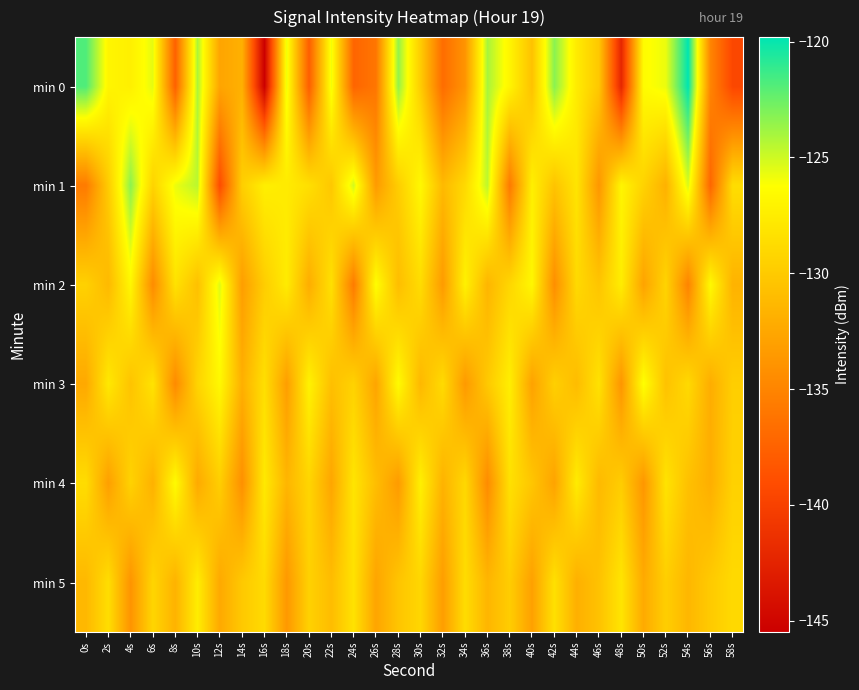

Reading left to right, what are all the values shown in this chart?

min 0: 0s=-121.8	2s=-126.9	4s=-127.3	6s=-125.6	8s=-137.6	10s=-124.2	12s=-132.7	14s=-131.8	16s=-145.5	18s=-125.7	20s=-137.8	22s=-125.9	24s=-137.3	26s=-136.0	28s=-123.6	30s=-129.8	32s=-136.7	34s=-133.9	36s=-124.1	38s=-126.9	40s=-130.6	42s=-123.3	44s=-127.6	46s=-130.2	48s=-142.2	50s=-126.4	52s=-125.8	54s=-119.8	56s=-135.0	58s=-139.5
min 1: 0s=-135.7	2s=-129.9	4s=-123.4	6s=-129.4	8s=-125.8	10s=-124.5	12s=-139.2	14s=-129.7	16s=-127.4	18s=-127.6	20s=-128.5	22s=-130.2	24s=-125.1	26s=-133.4	28s=-129.8	30s=-126.7	32s=-131.2	34s=-128.9	36s=-124.6	38s=-135.8	40s=-127.3	42s=-130.5	44s=-128.1	46s=-133.7	48s=-126.9	50s=-129.4	52s=-131.8	54s=-125.3	56s=-137.2	58s=-128.6
min 2: 0s=-129.5	2s=-131.2	4s=-126.8	6s=-134.5	8s=-128.3	10s=-130.7	12s=-125.4	14s=-133.2	16s=-129.8	18s=-127.6	20s=-132.1	22s=-128.4	24s=-135.7	26s=-126.3	28s=-130.9	30s=-128.7	32s=-133.4	34s=-127.2	36s=-131.5	38s=-129.1	40s=-126.8	42s=-134.3	44s=-128.9	46s=-130.4	48s=-127.5	50s=-132.8	52s=-129.3	54s=-135.1	56s=-126.6	58s=-131.7
min 3: 0s=-132.4	2s=-127.8	4s=-130.5	6s=-128.2	8s=-134.6	10s=-129.3	12s=-126.7	14s=-131.9	16s=-128.5	18s=-133.2	20s=-127.1	22s=-130.8	24s=-129.4	26s=-132.7	28s=-126.5	30s=-131.3	32s=-128.8	34s=-133.5	36s=-130.1	38s=-127.4	40s=-132.9	42s=-129.6	44s=-131.0	46s=-128.3	48s=-133.8	50s=-126.2	52s=-130.6	54s=-128.9	56s=-132.1	58s=-129.7
min 4: 0s=-128.7	2s=-133.1	4s=-129.4	6s=-131.8	8s=-126.5	10s=-132.3	12s=-129.7	14s=-134.2	16s=-127.8	18s=-131.5	20s=-129.2	22s=-132.6	24s=-128.1	26s=-130.9	28s=-133.4	30s=-127.3	32s=-131.7	34s=-129.0	36s=-134.5	38s=-128.4	40s=-130.3	42s=-132.8	44s=-127.6	46s=-131.2	48s=-129.8	50s=-133.7	52s=-128.2	54s=-130.7	56s=-132.0	58s=-129.5
min 5: 0s=-131.3	2s=-128.6	4s=-133.9	6s=-129.2	8s=-131.7	10s=-127.5	12s=-132.4	14s=-130.1	16s=-128.8	18s=-133.6	20s=-129.5	22s=-131.0	24s=-128.3	26s=-132.7	28s=-130.4	30s=-129.1	32s=-133.2	34s=-128.7	36s=-131.5	38s=-129.8	40s=-133.0	42s=-128.4	44s=-131.9	46s=-130.6	48s=-128.1	50s=-132.3	52s=-129.7	54s=-131.4	56s=-130.0	58s=-128.9